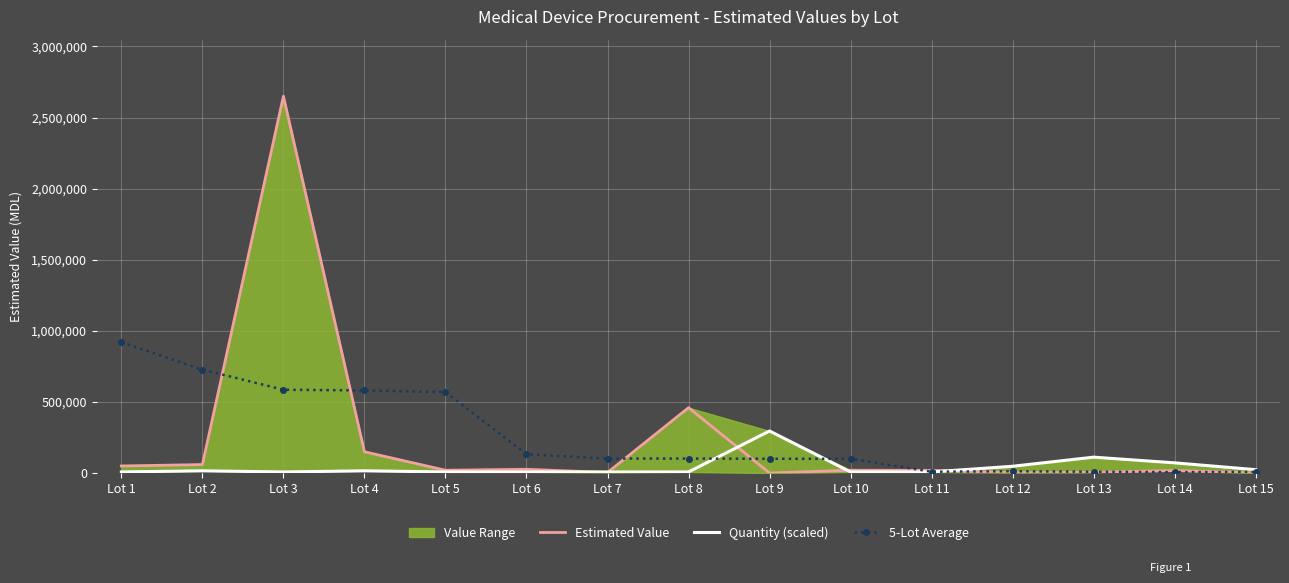

How many data points in 5-Lot Average are less than 102246?

7